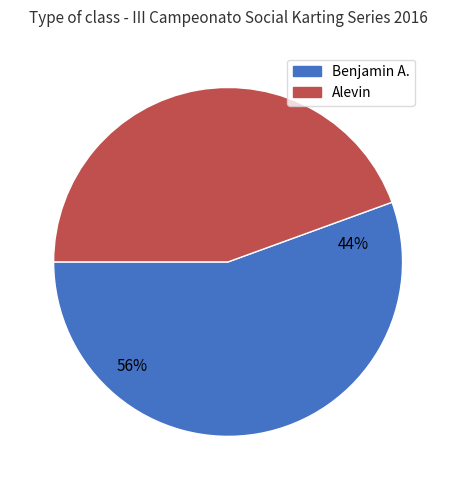

True or false: Benjamin A. accounts for 56% of the total.

True